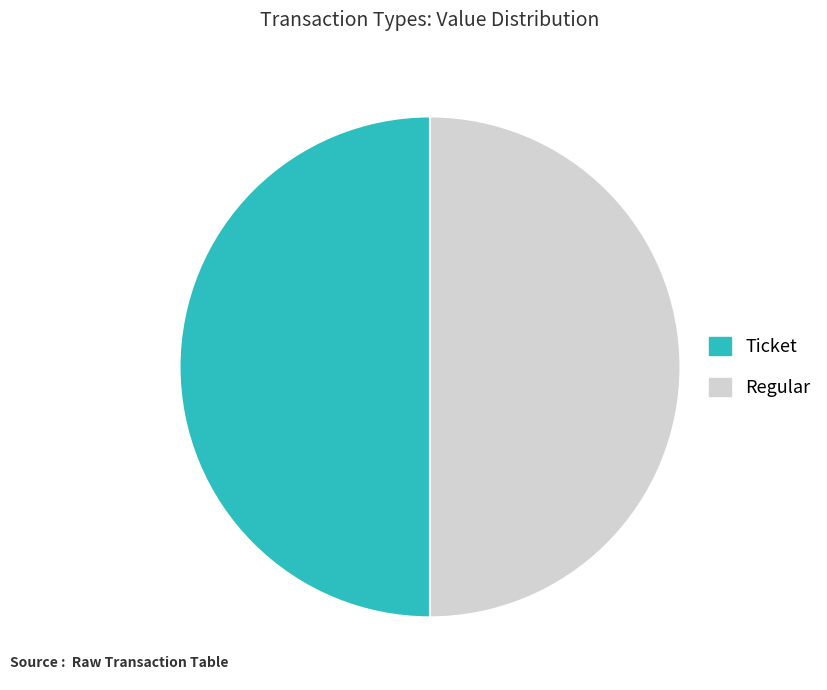

Is it true that Regular is 39% of the pie?

False